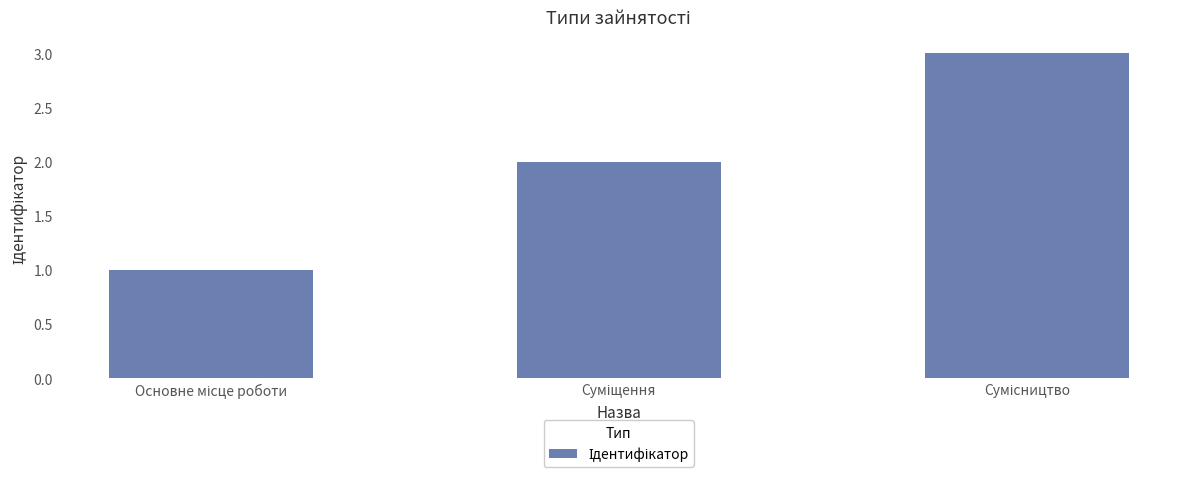

What is the greatest value displayed?

3